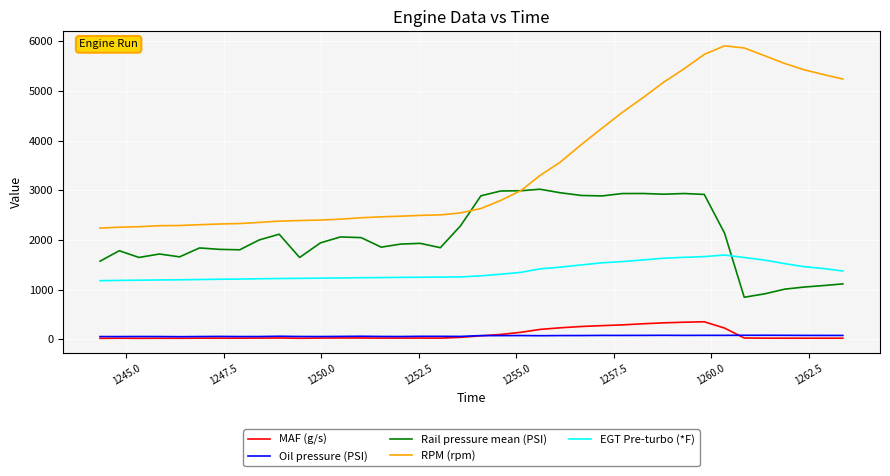

What are all the series names shown in the legend?

MAF (g/s), Oil pressure (PSI), Rail pressure mean (PSI), RPM (rpm), EGT Pre-turbo (*F)